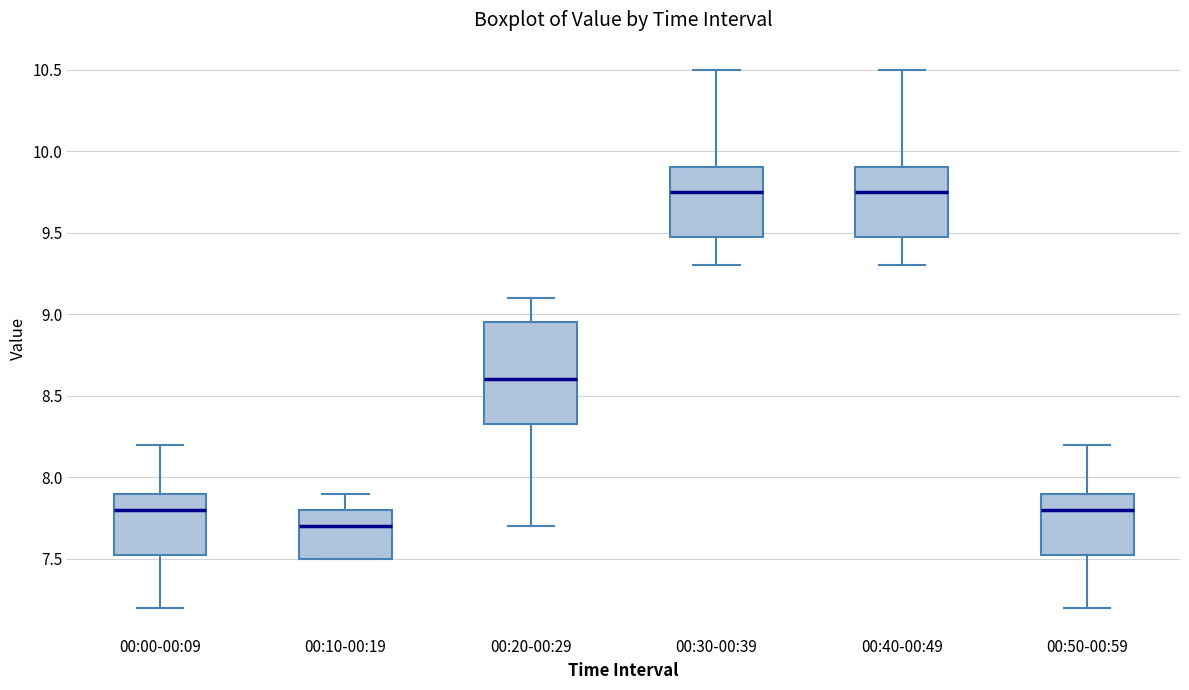

Reading left to right, read every box against the y-axis: the position of its median line, the range the box covers, and the ends of its whiskers. The values are not printed on the chart, so give them approximately, as read against the axis.

00:00-00:09: median 7.80, box 7.55 to 7.90, whiskers 7.20 to 8.20
00:10-00:19: median 7.70, box 7.50 to 7.80, whiskers 7.50 to 7.90
00:20-00:29: median 8.60, box 8.35 to 8.95, whiskers 7.70 to 9.10
00:30-00:39: median 9.75, box 9.50 to 9.90, whiskers 9.30 to 10.50
00:40-00:49: median 9.75, box 9.50 to 9.90, whiskers 9.30 to 10.50
00:50-00:59: median 7.80, box 7.55 to 7.90, whiskers 7.20 to 8.20